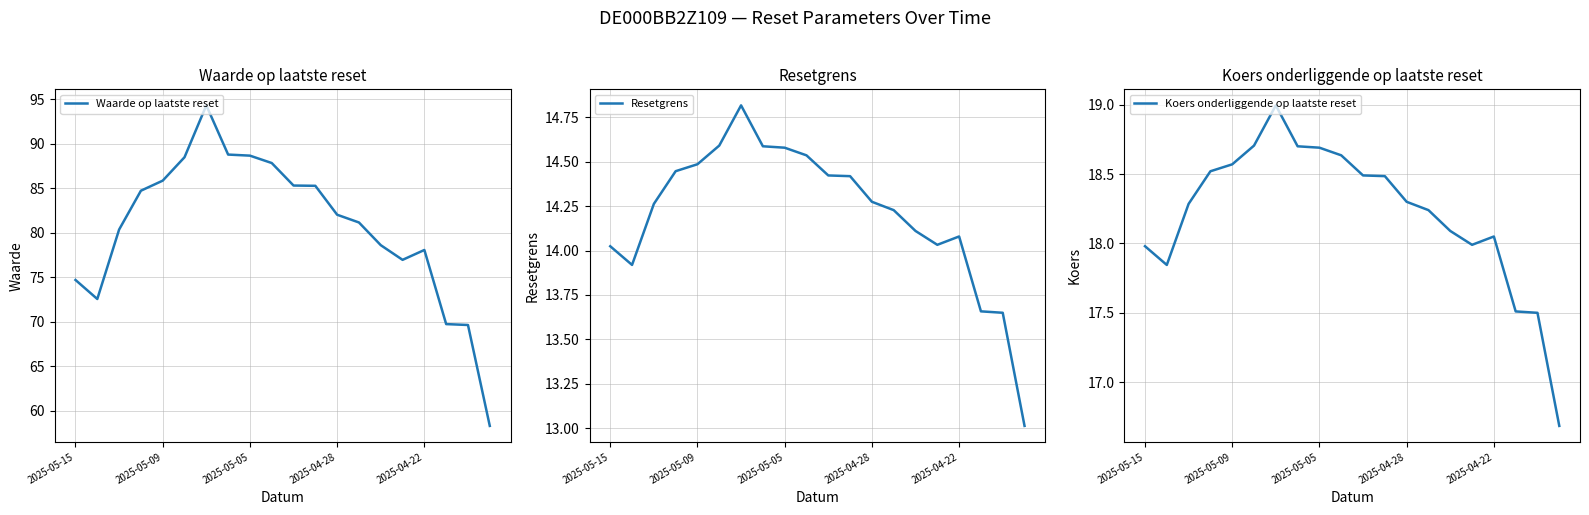

What is the minimum value for Waarde op laatste reset?

58.3